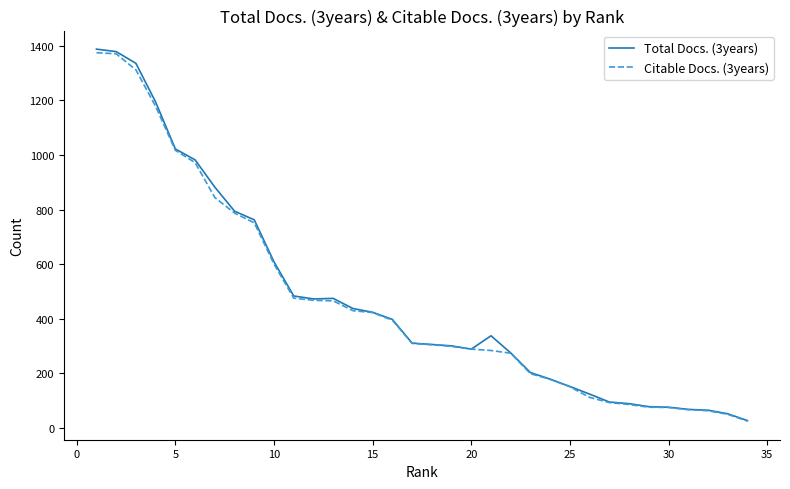

Which series has the largest range (max minus min)?

Total Docs. (3years)